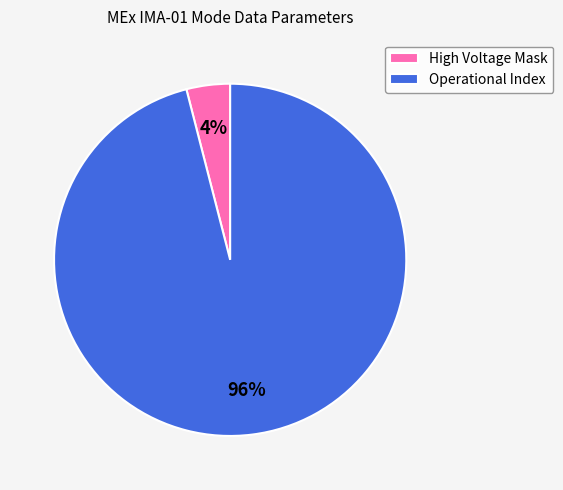

What percentage is the Operational Index slice, to the nearest percent?

96%